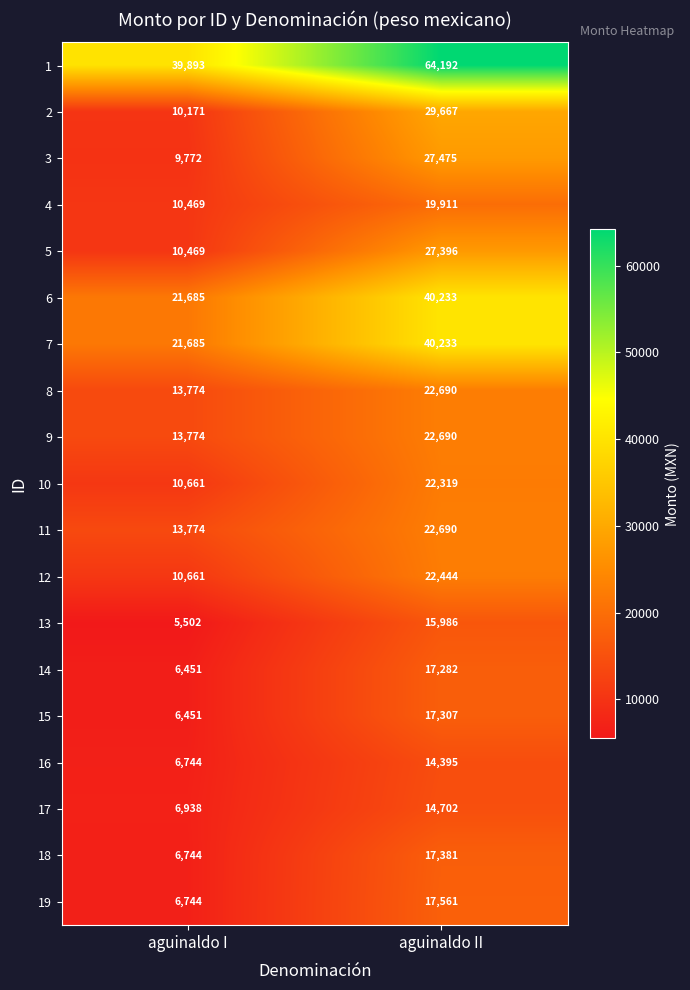

Rank the categories by 13 value from lowest to highest.

aguinaldo I, aguinaldo II